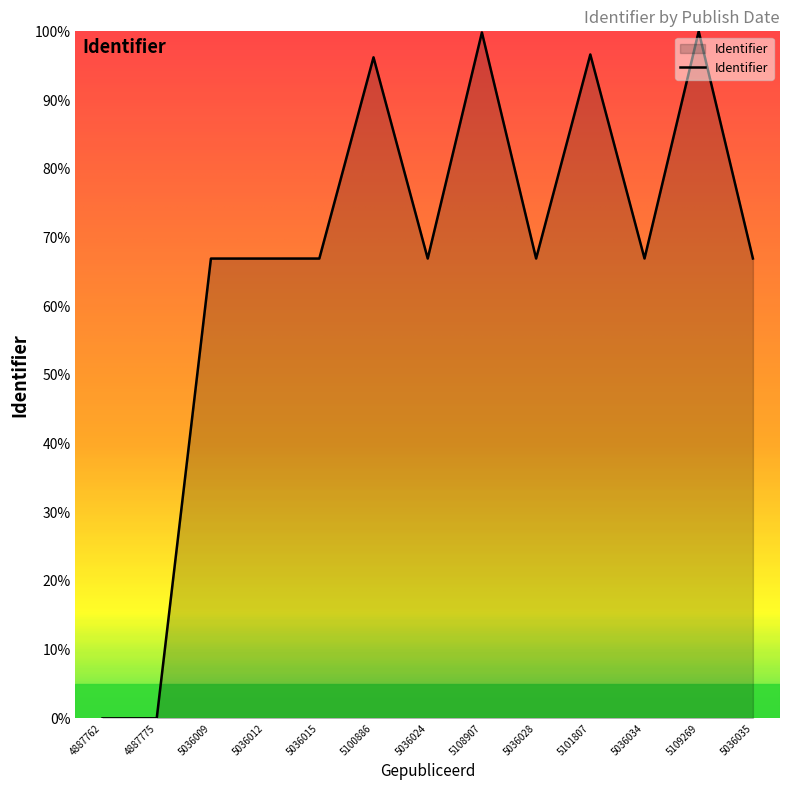

How many values are below 66?

2